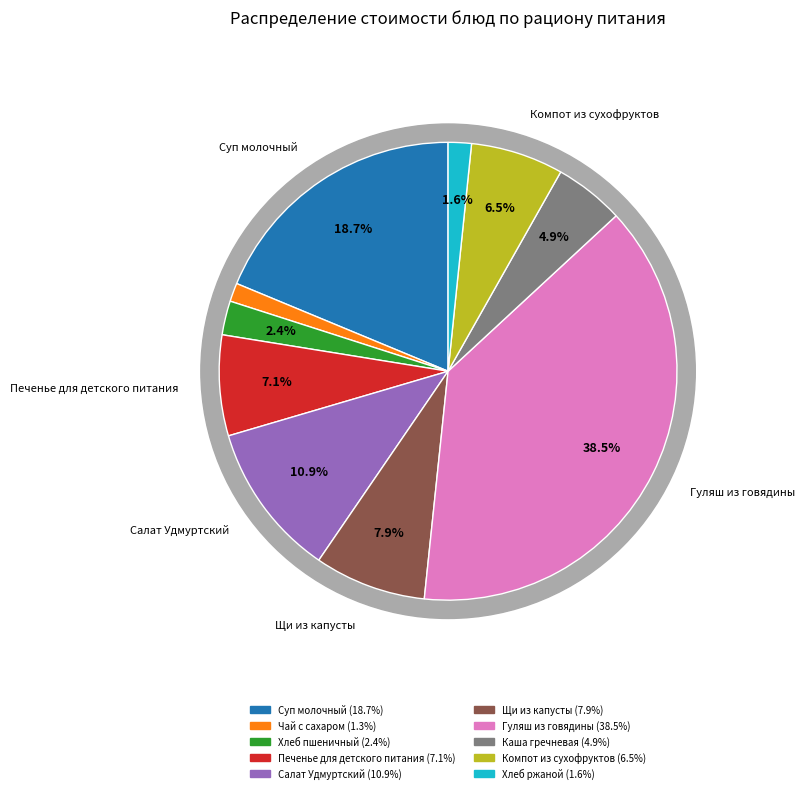

Which category has the biggest portion of the pie?

Гуляш из говядины